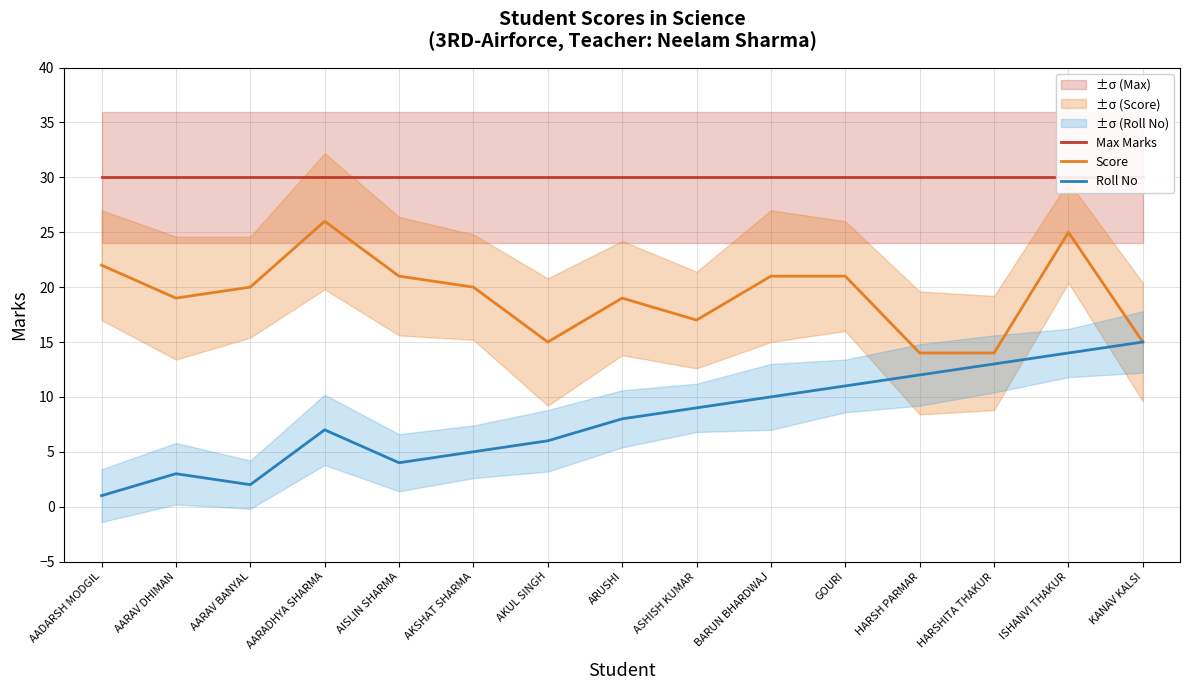

What is the difference between the Roll No values at HARSHITA THAKUR and AADARSH MODGIL?

12